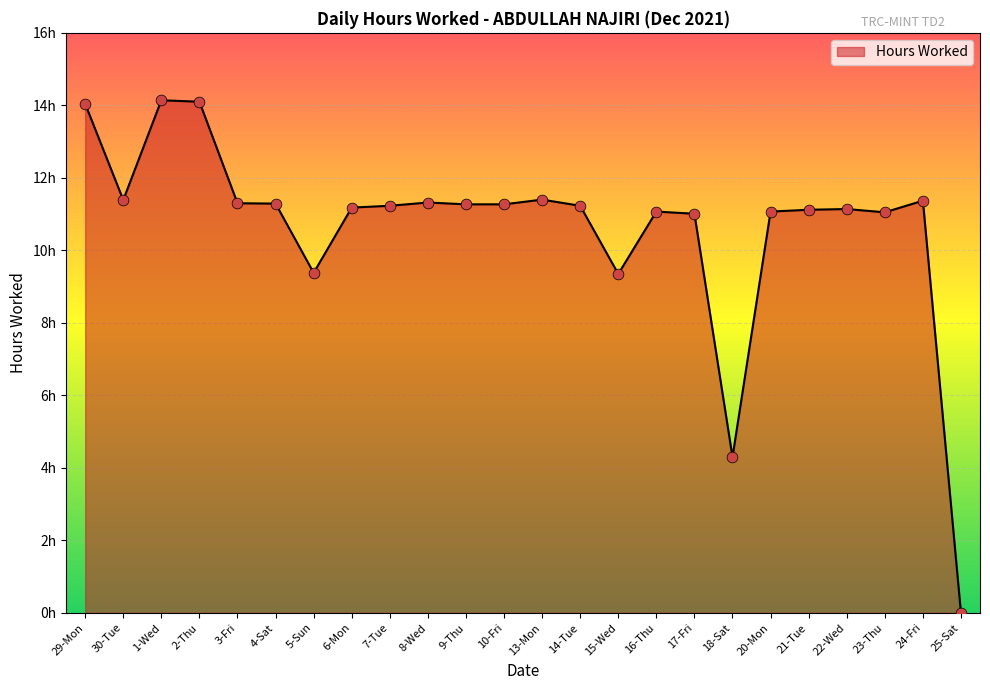

What is the change in value from 6-Mon to 9-Thu?

+0.1